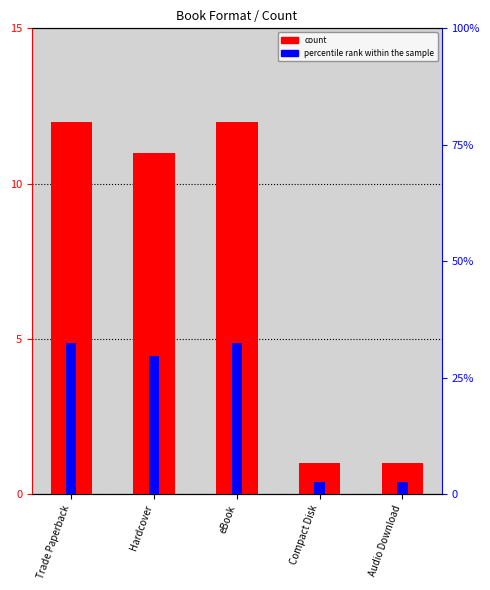

Which series has the largest total across all categories?

percentile rank within the sample